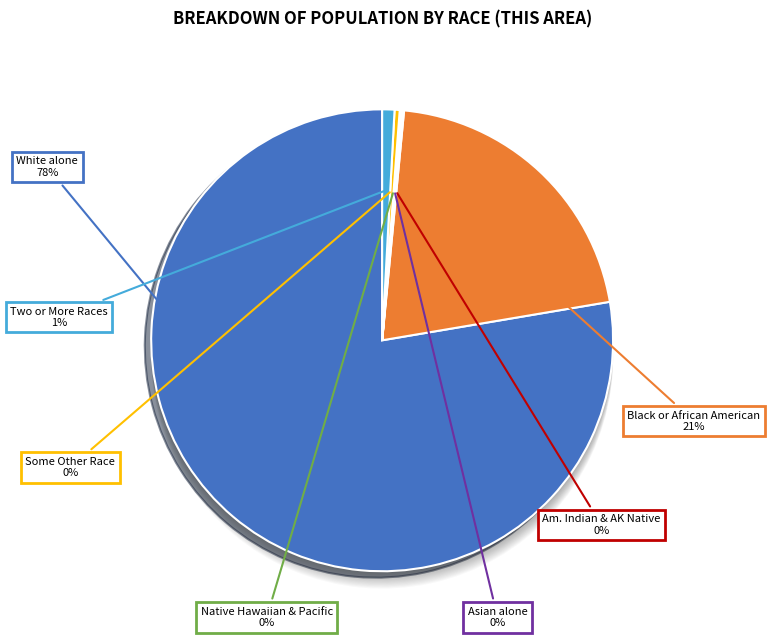

To the nearest percent, what is the difference between the largest and smallest slice percentages?

78%